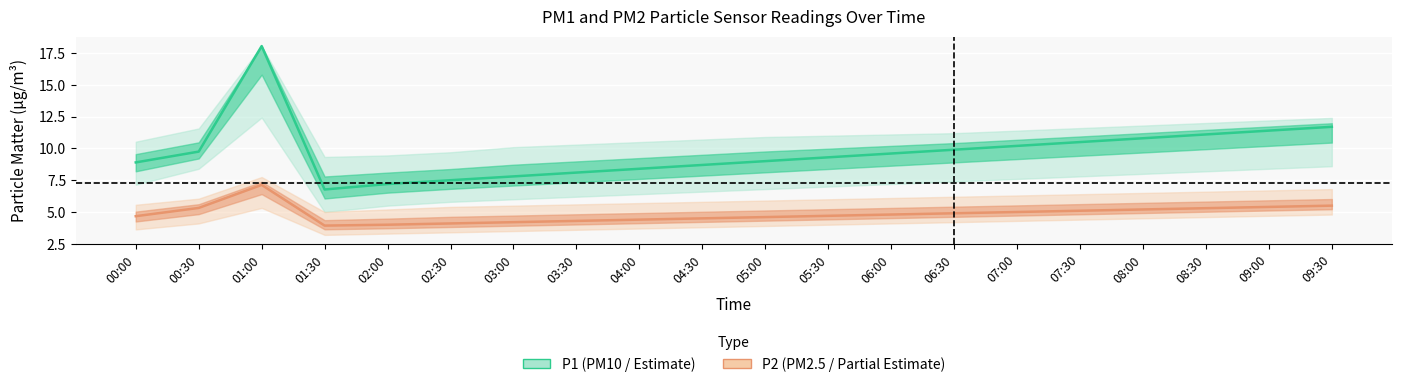

What is the spread (max minus min) of values at 09:30?

6.2